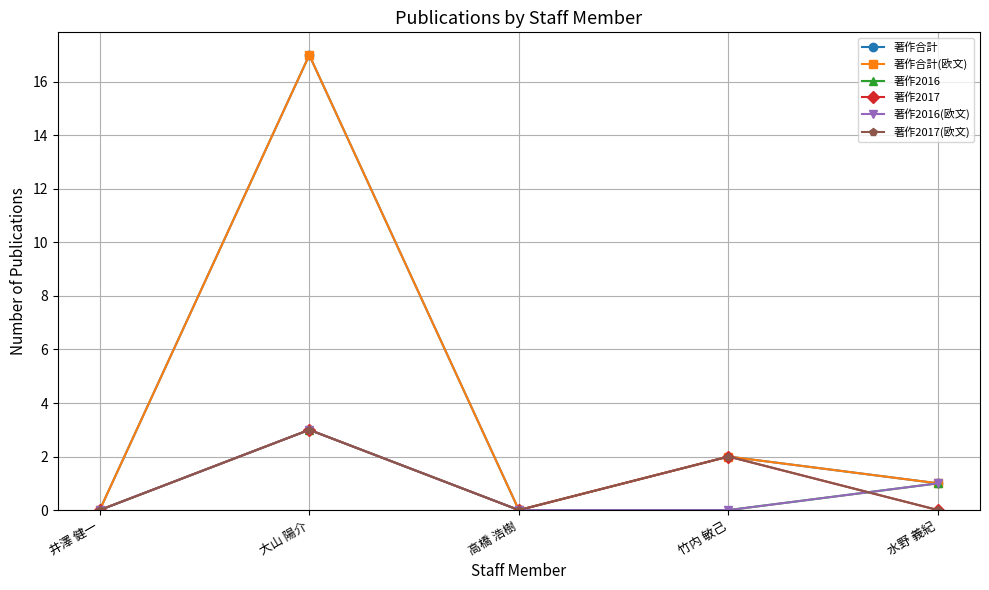

After their last crossing, which series has the higher values: 著作2017(欧文) or 著作2016?

著作2016